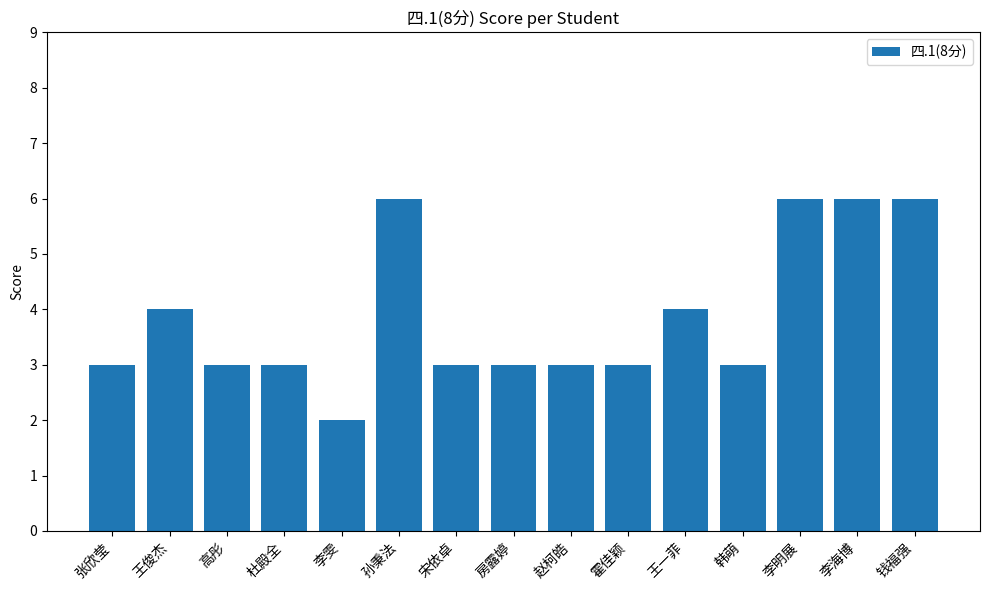

Which has a higher value, 李雯 or 孙秉法?

孙秉法